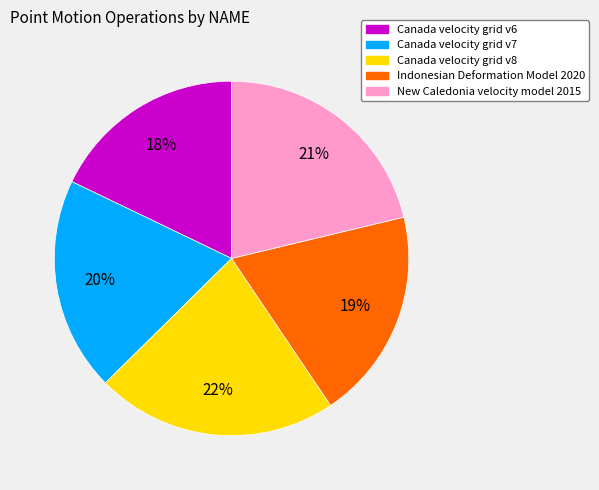

Between Canada velocity grid v8 and Indonesian Deformation Model 2020, which is larger?

Canada velocity grid v8